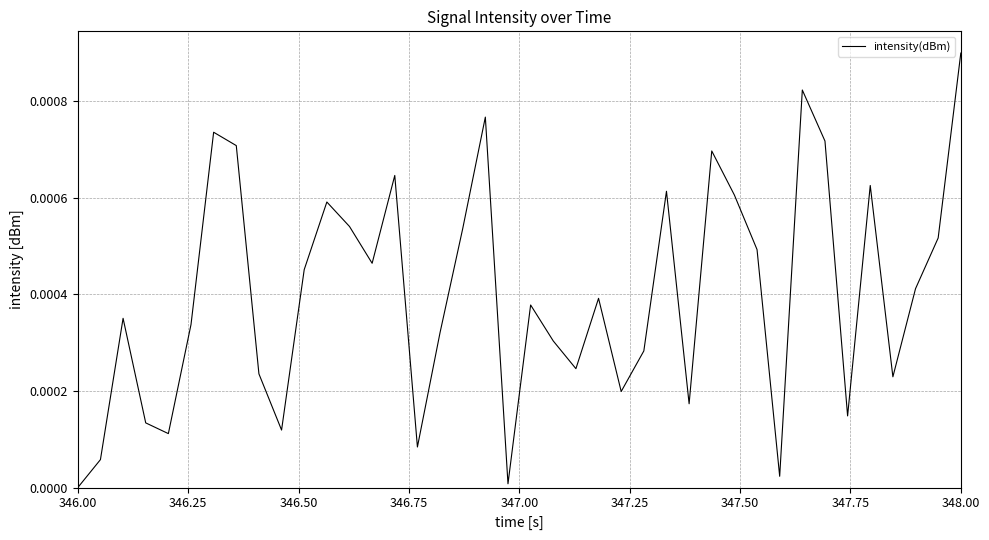

How many lines are shown in the chart?

1